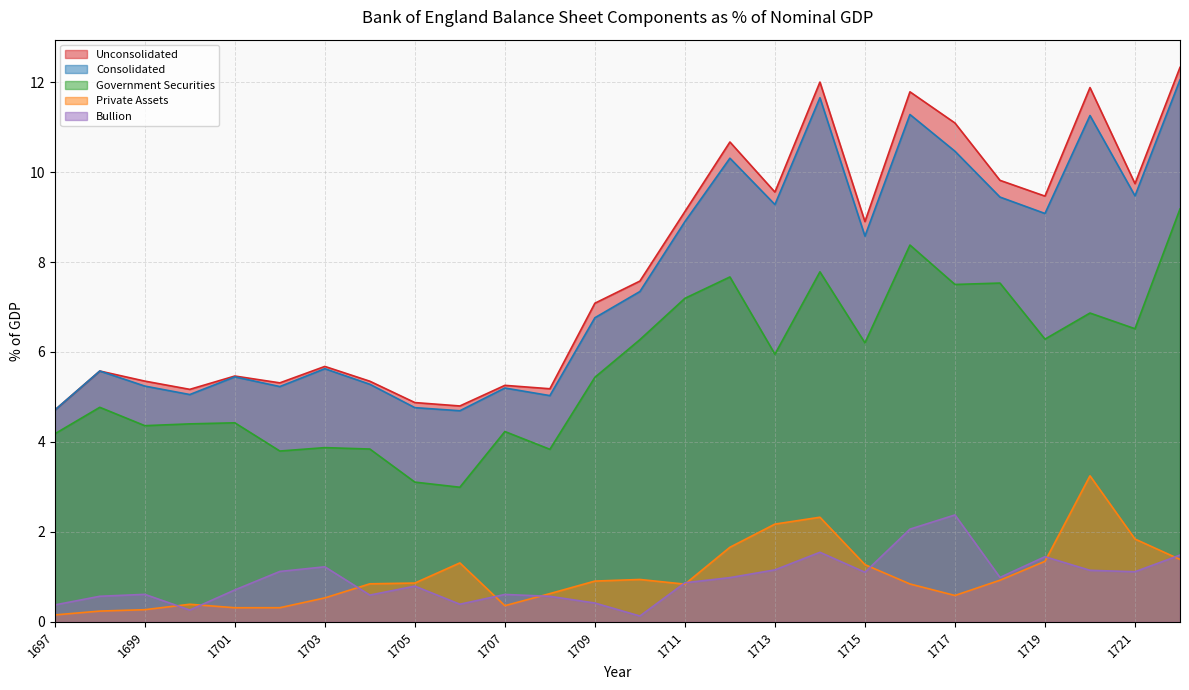

Which category has the lowest value across all series?

1710